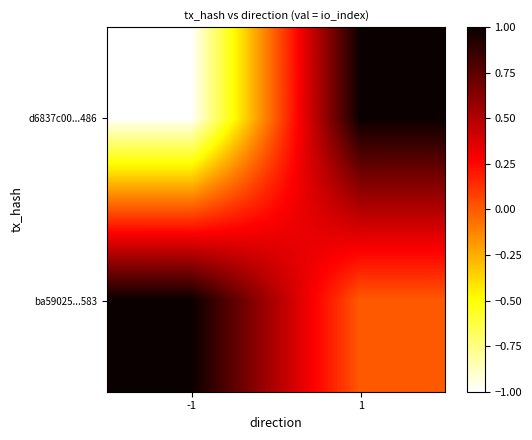

Reading left to right, extract all data points from this chart.

d6837c00...486: -1=-1	1=1
ba59025...583: -1=1	1=0